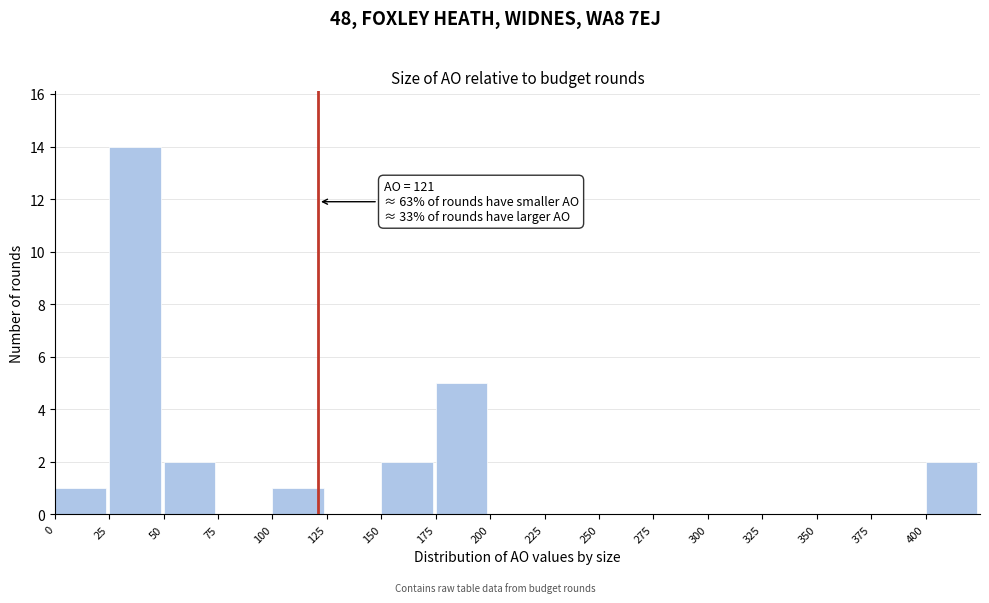

Which range on the x-axis has the tallest bar?

25 to 50